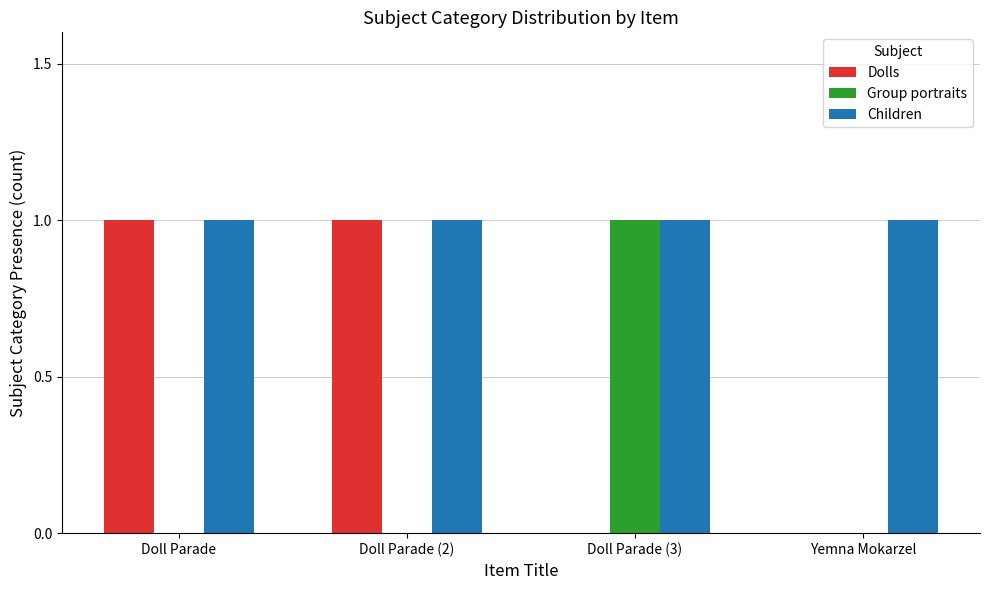

Are the bars grouped side by side (vs. stacked)?

Yes